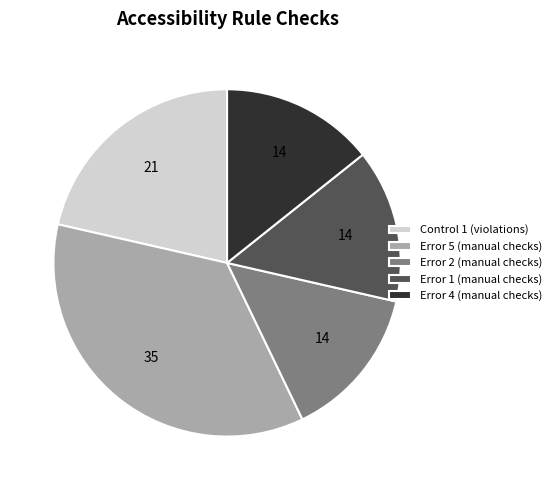

The Error 1 (manual checks) slice represents 14% of the pie. True or false?

True